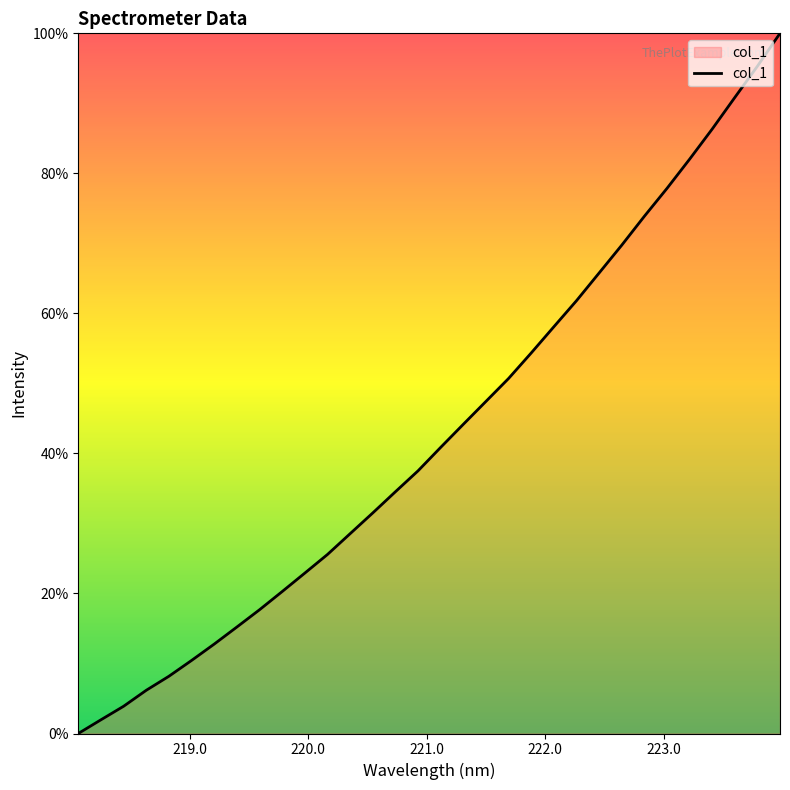

Does the chart display data point markers on the line(s)?

No